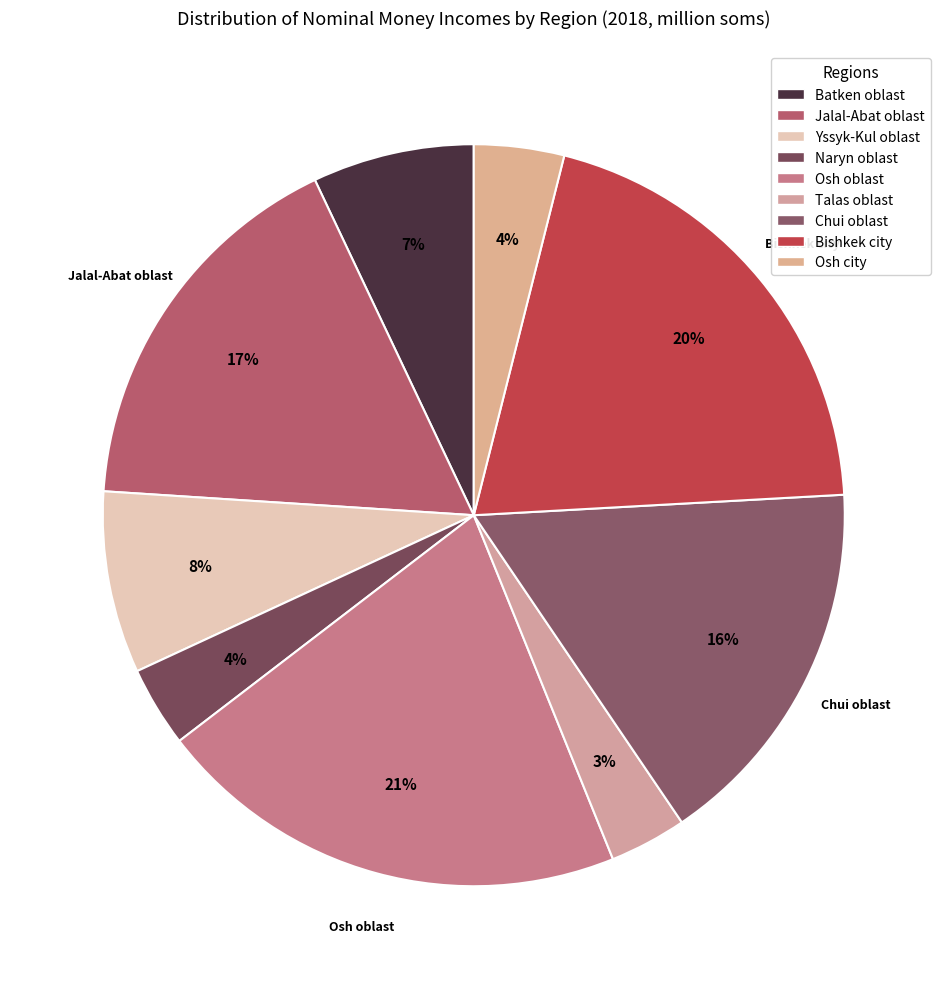

Count the number of slices in the pie.

9